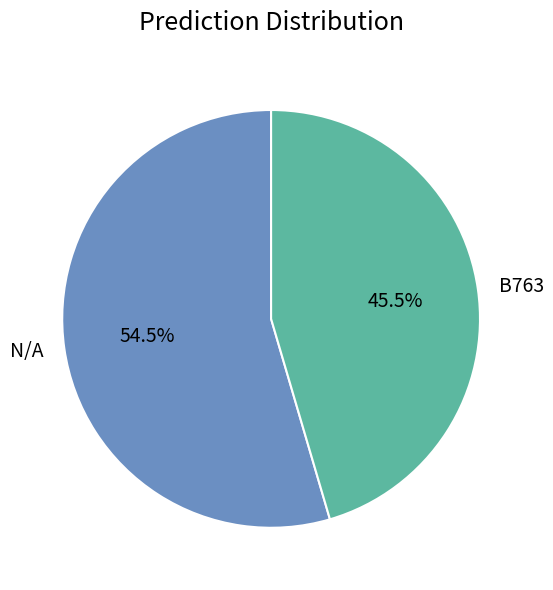

How many segments does this pie chart have?

2